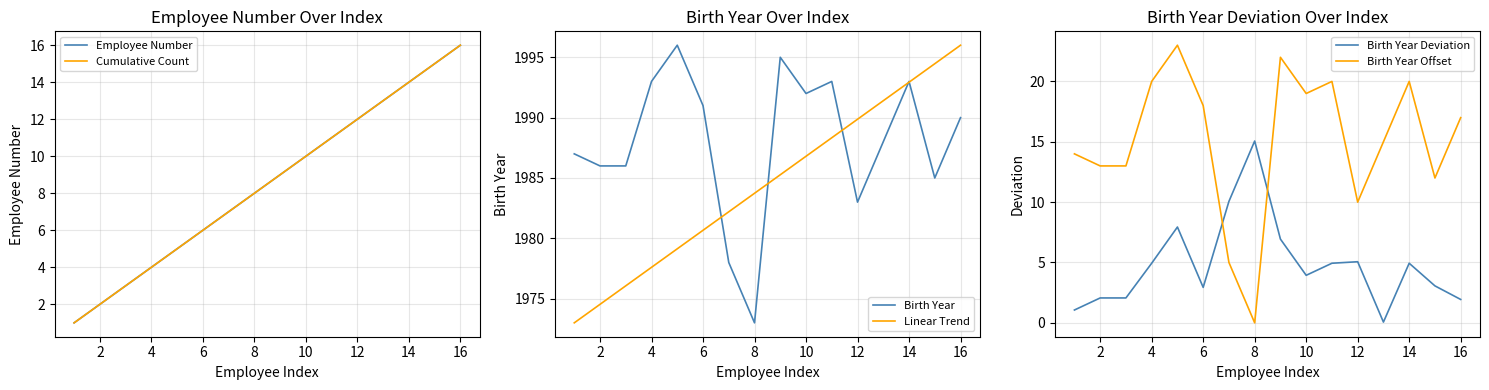

At which label does Birth Year reach its minimum?

8